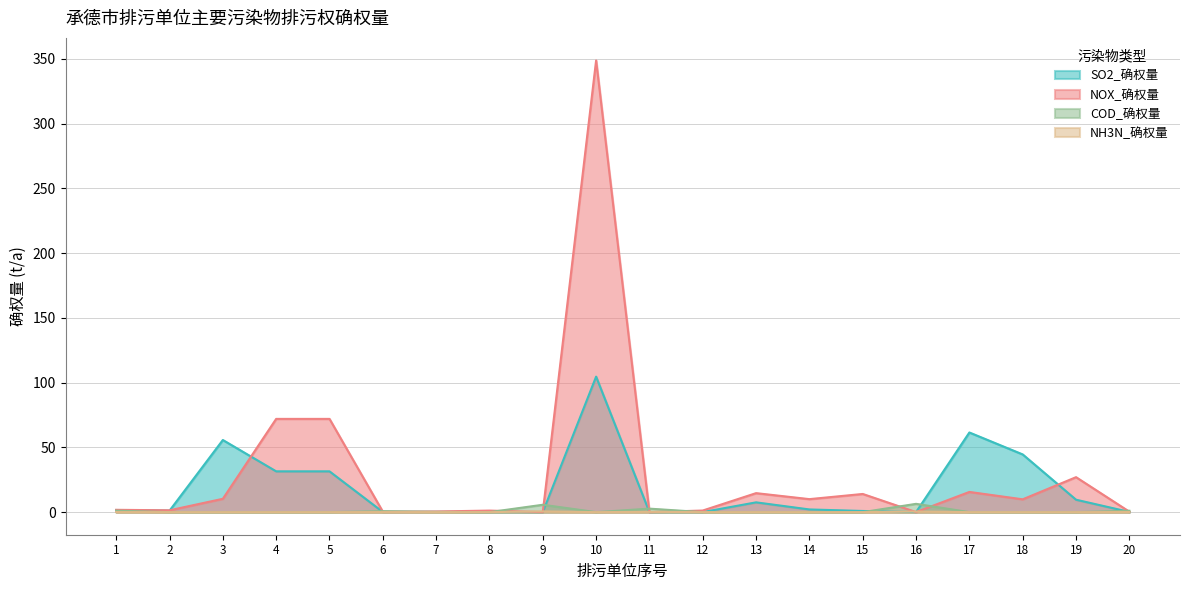

At which label is NH3N_确权量 closest to 0?

2